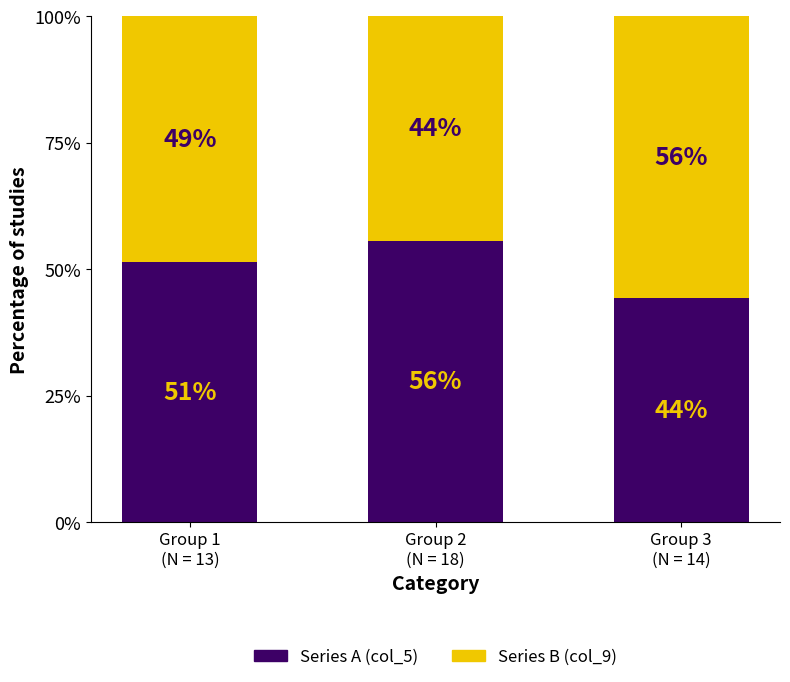

Are the bars grouped side by side (vs. stacked)?

No